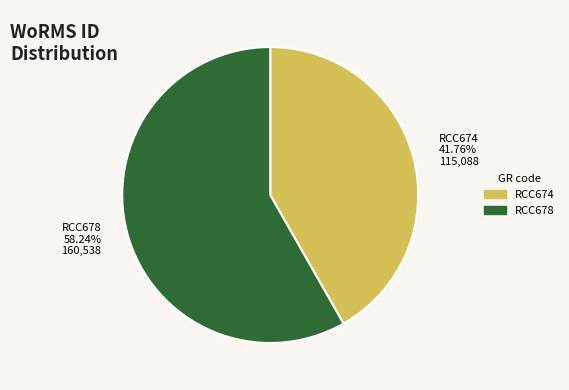

Between RCC674 41.76% 115,088 and RCC678 58.24% 160,538, which is larger?

RCC678 58.24% 160,538